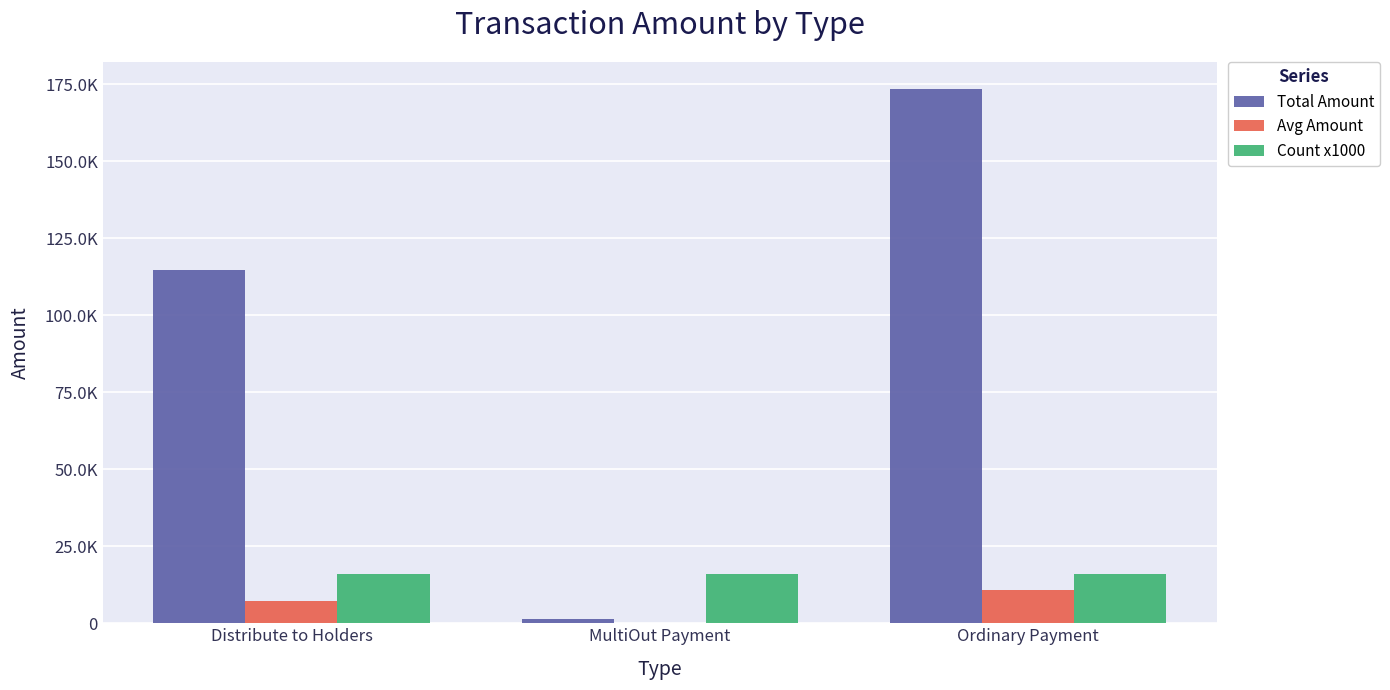

Reading right to left, transcribe all the data shown in this chart.

Total Amount: 173644.8	1457.4	114617.0
Avg Amount: 10852.8	91.1	7163.6
Count x1000: 16000.0	16000.0	16000.0